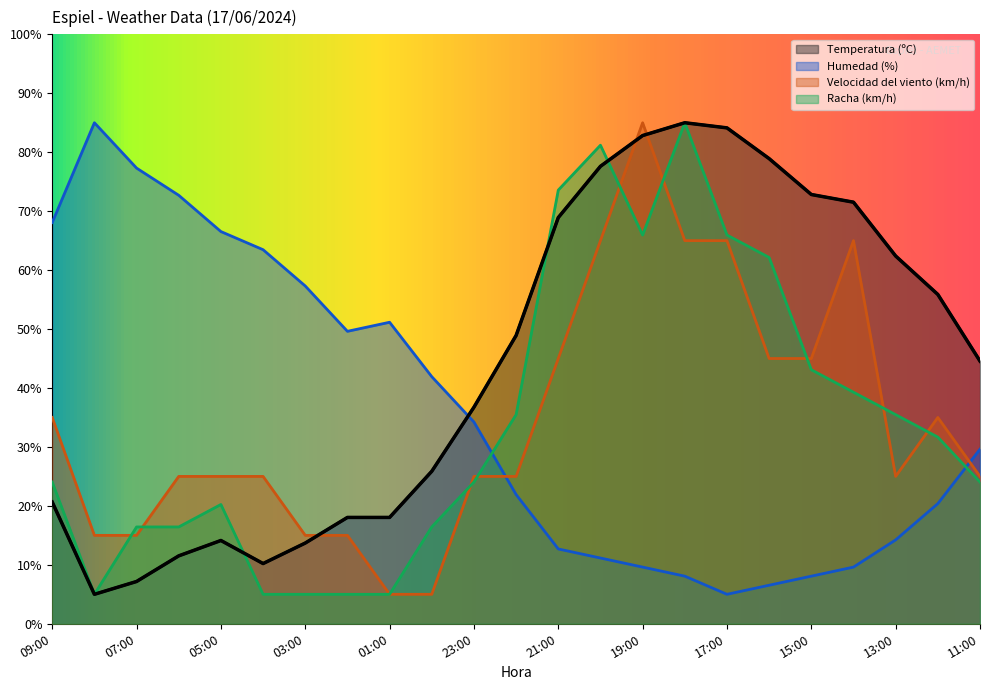

Between 05:00 and 02:00, which series saw the biggest shift?

Humedad (%)